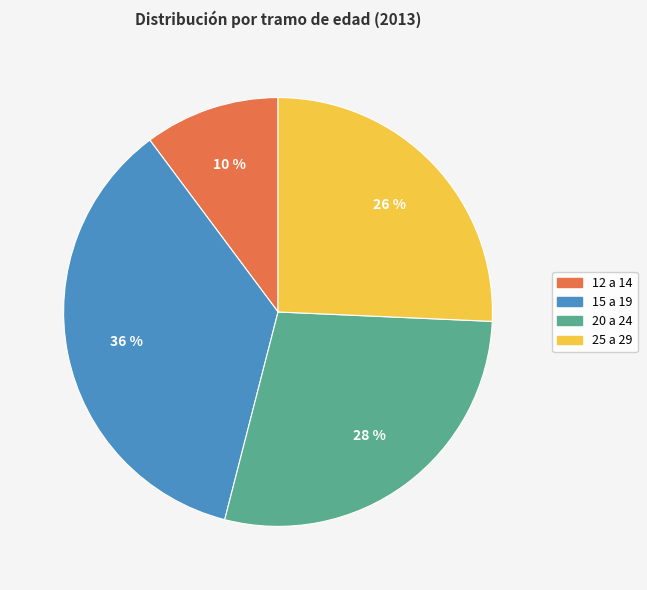

Between 25 a 29 and 15 a 19, which is larger?

15 a 19